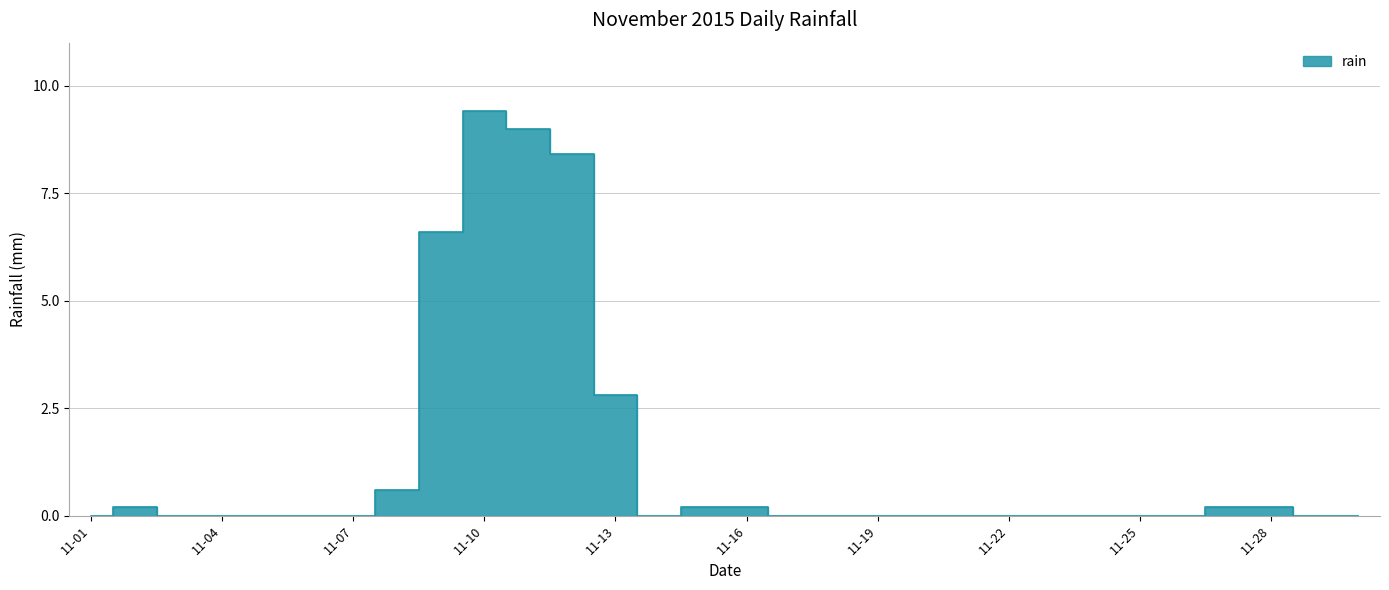

How many interior local valleys (lower than both neighbors) does the data have?

1